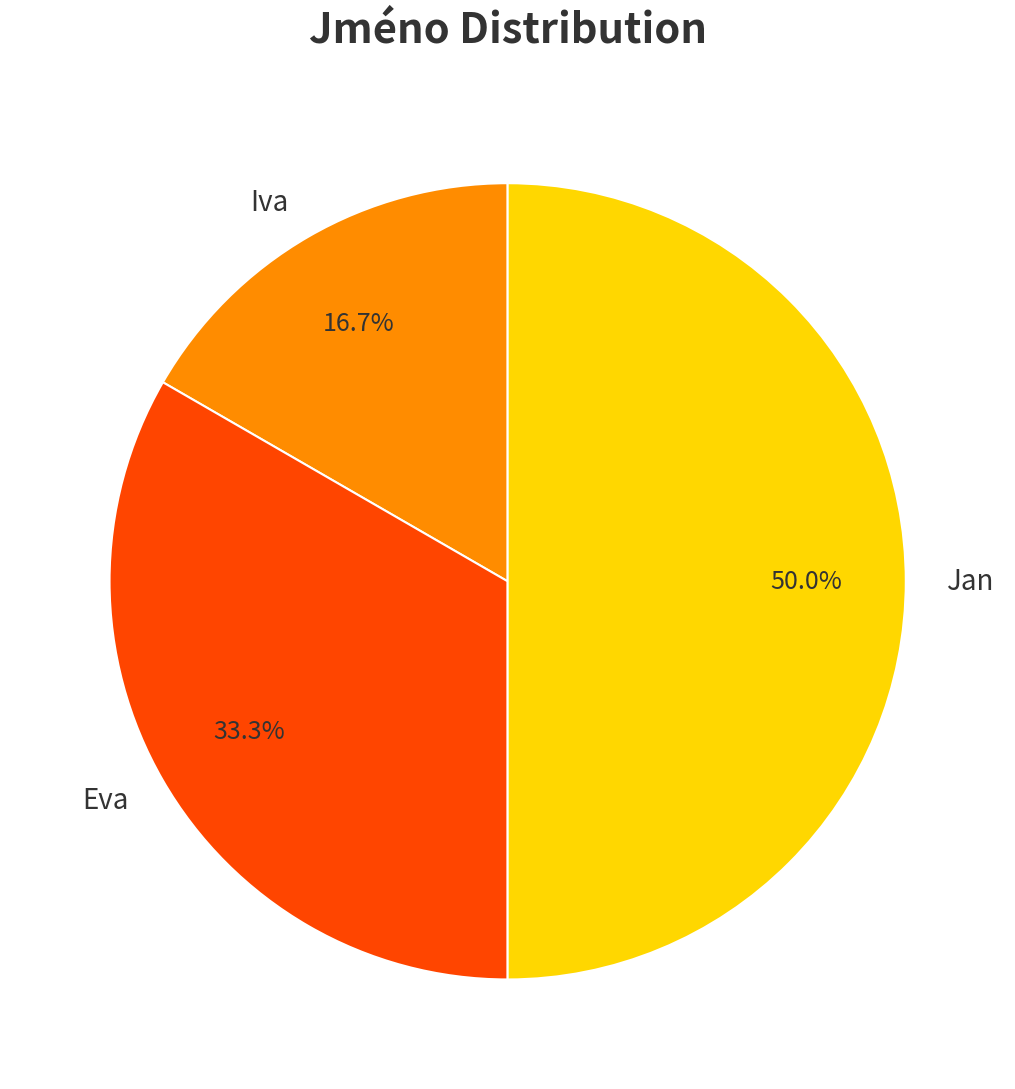

Which has a higher value, Iva or Jan?

Jan